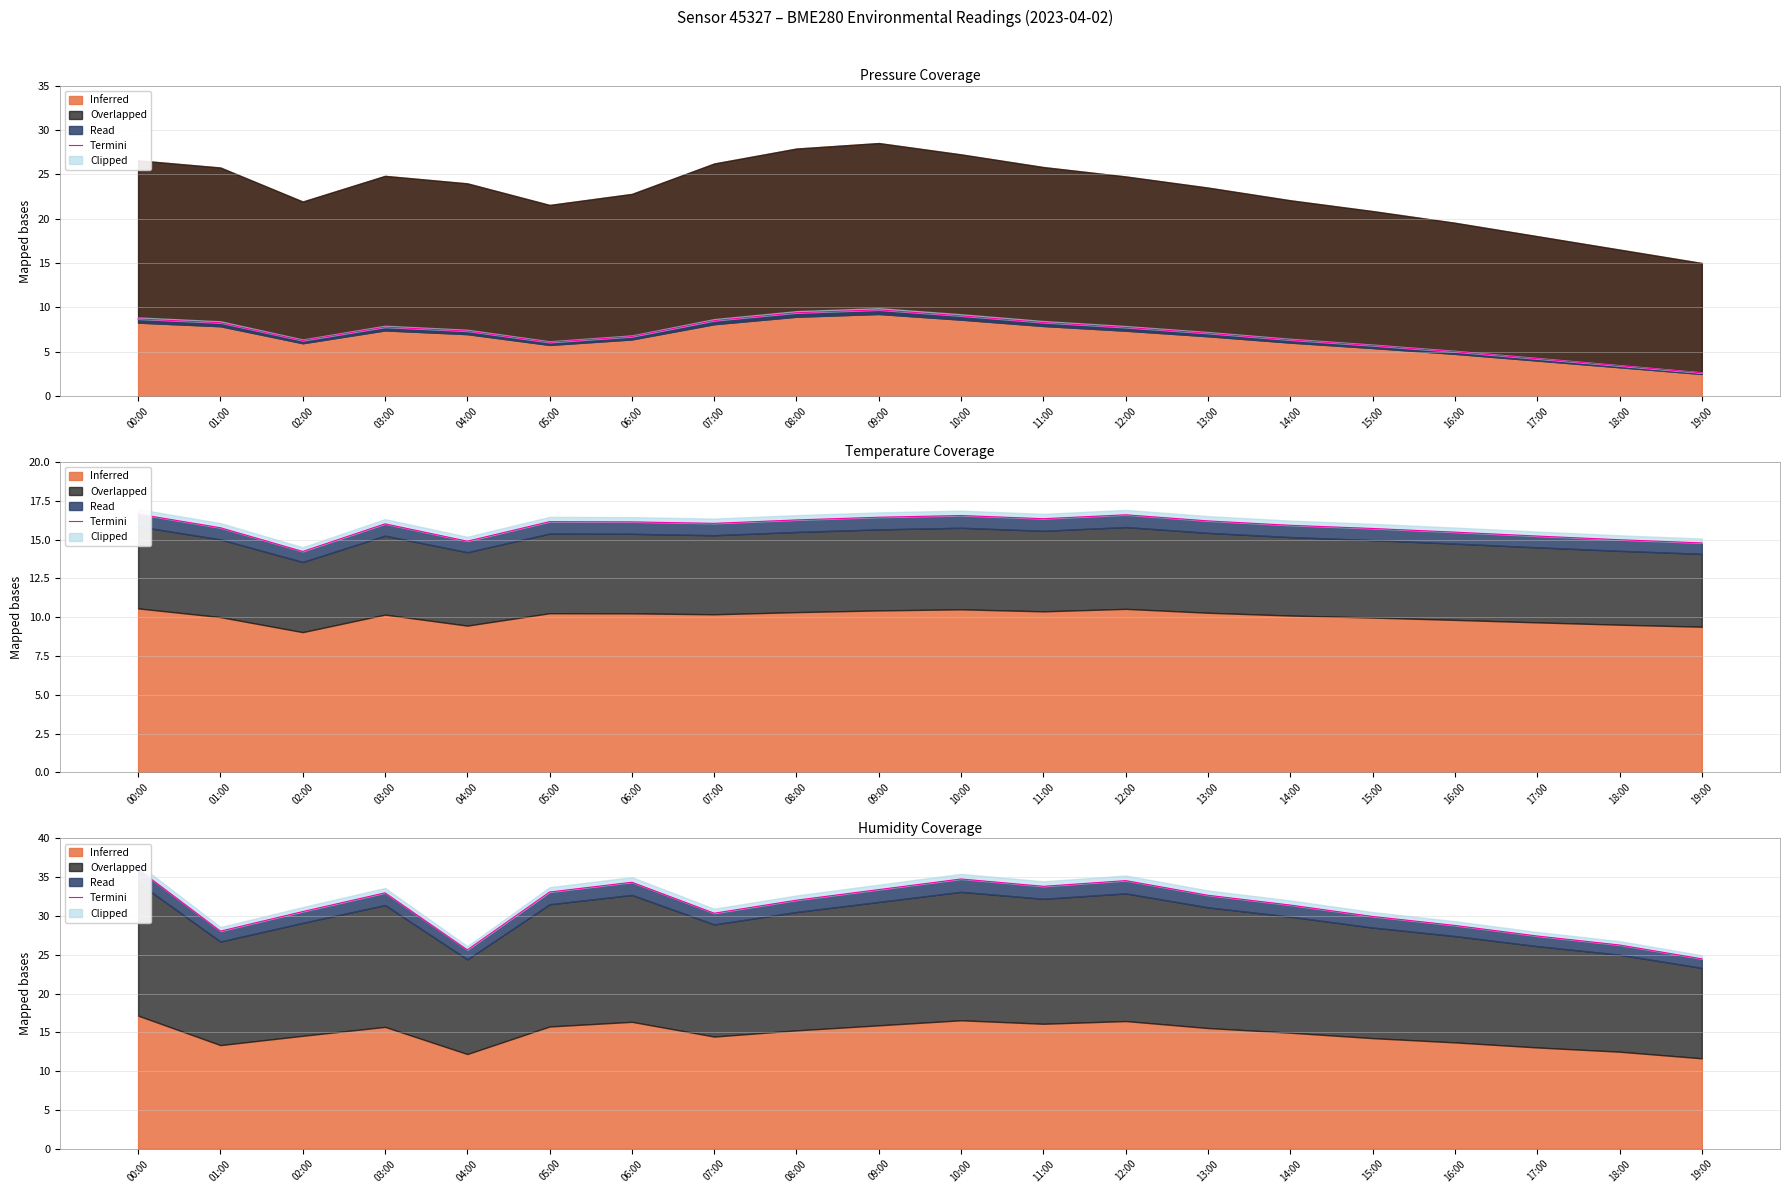

What is the greatest value displayed?

36.0